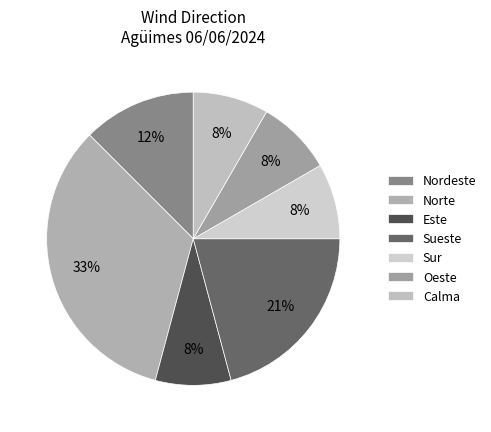

Does any single category account for the majority?

No